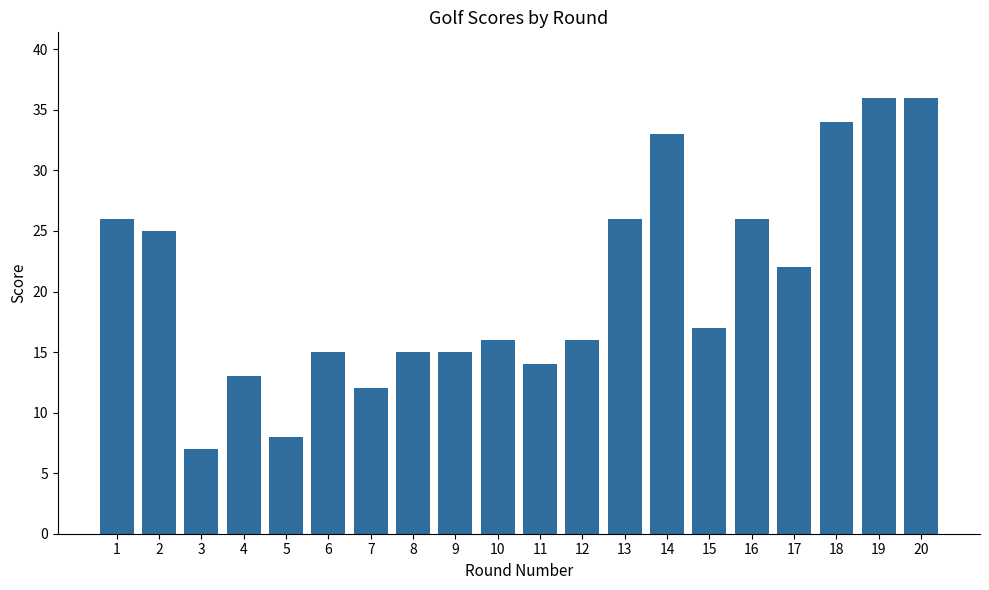

The chart shows a value of 15 at 8. True or false?

True